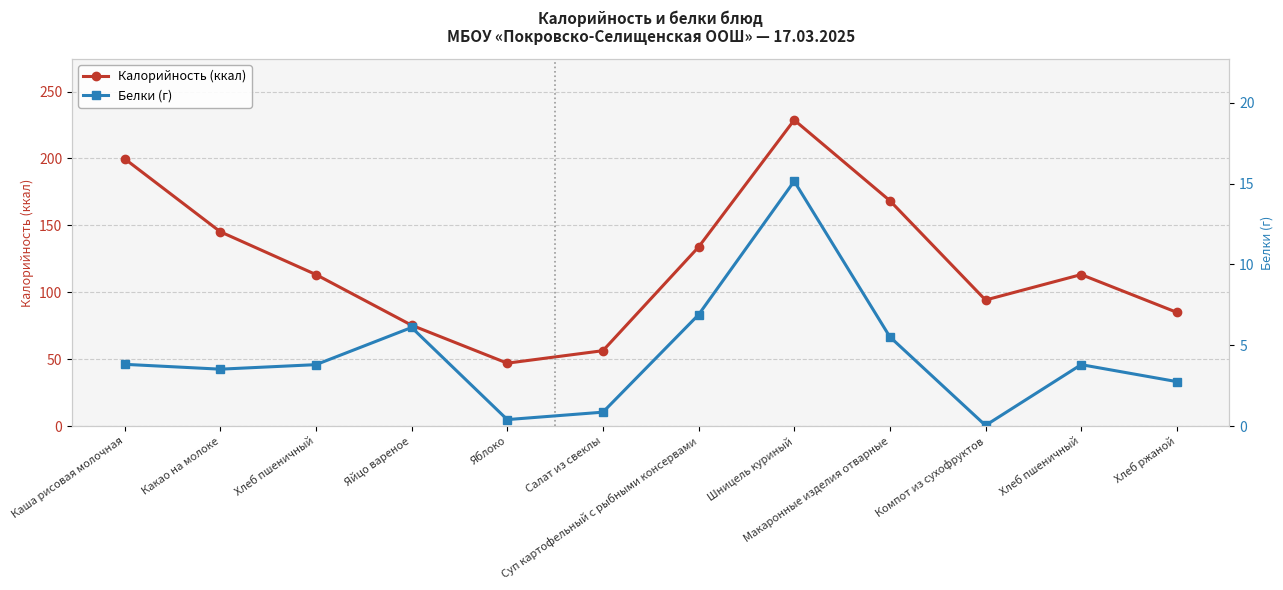

True or false: Белки (г) and Калорийность (ккал) intersect in this chart.

False